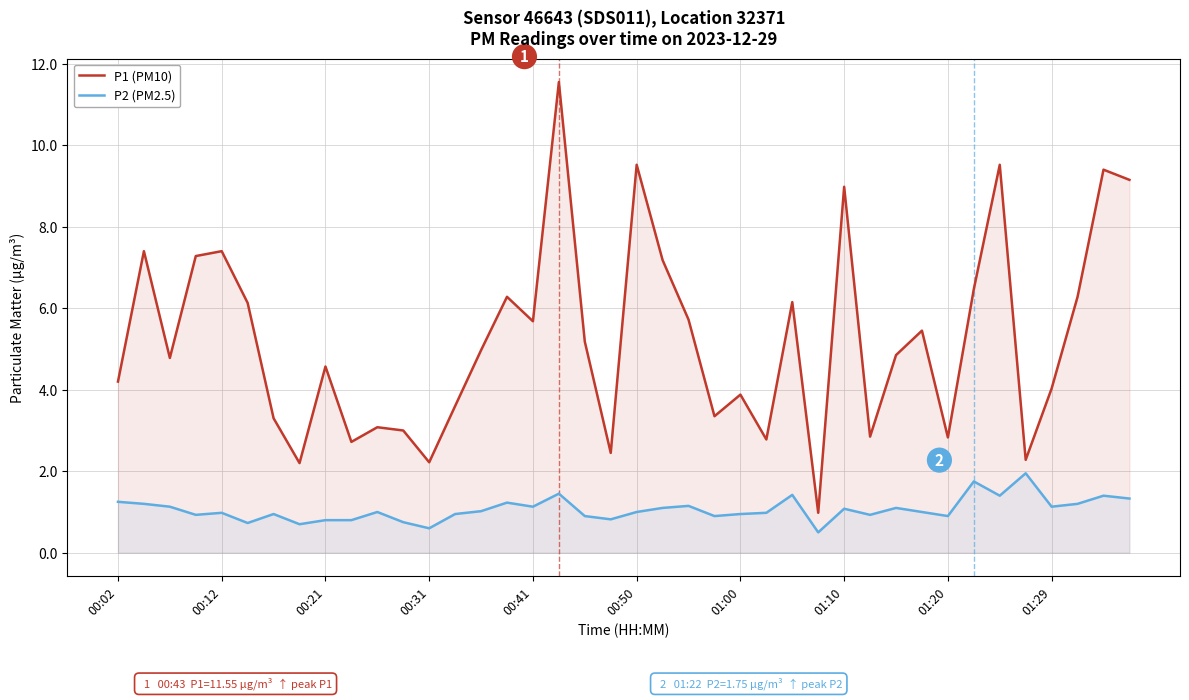

Rank the series by their maximum value, from lowest to highest.

P2 (PM2.5), P1 (PM10)